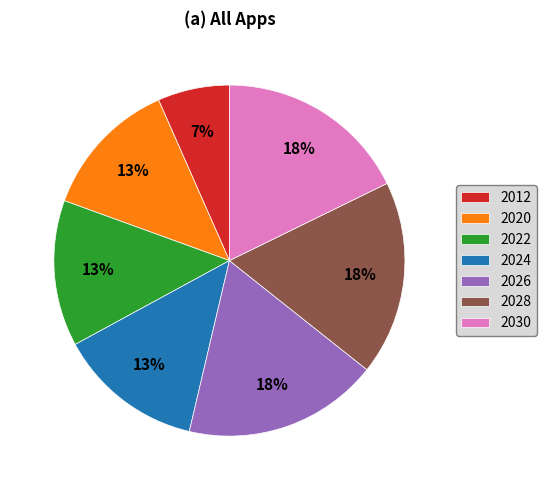

Is there any slice that represents more than half of the pie?

No